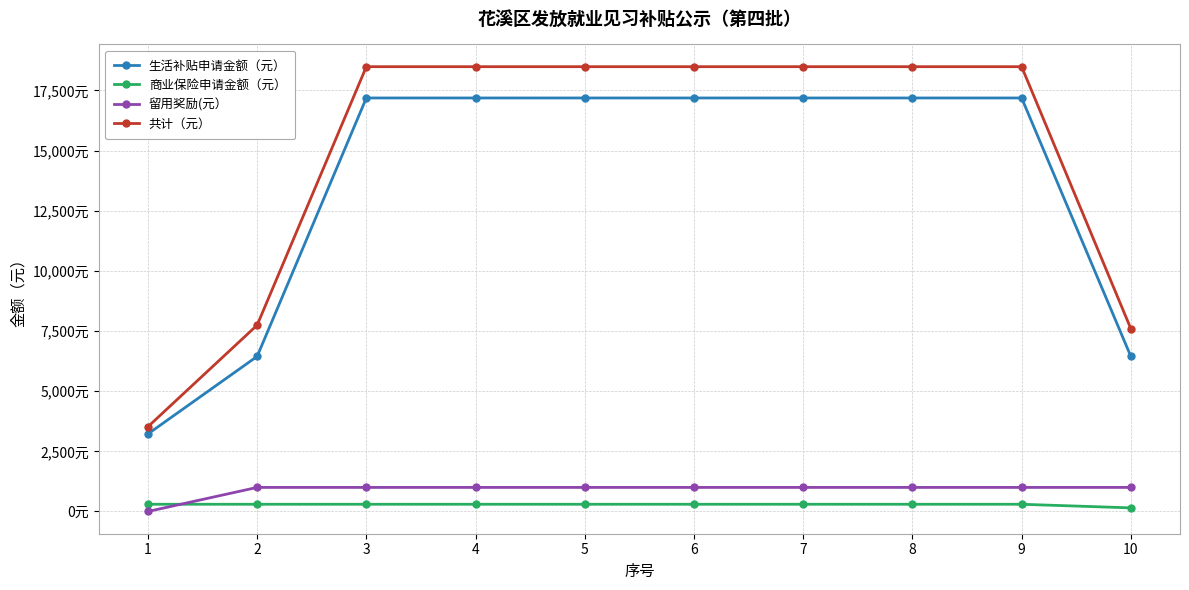

Is it true that 生活补贴申请金额（元） equals 1575 at 2?

False